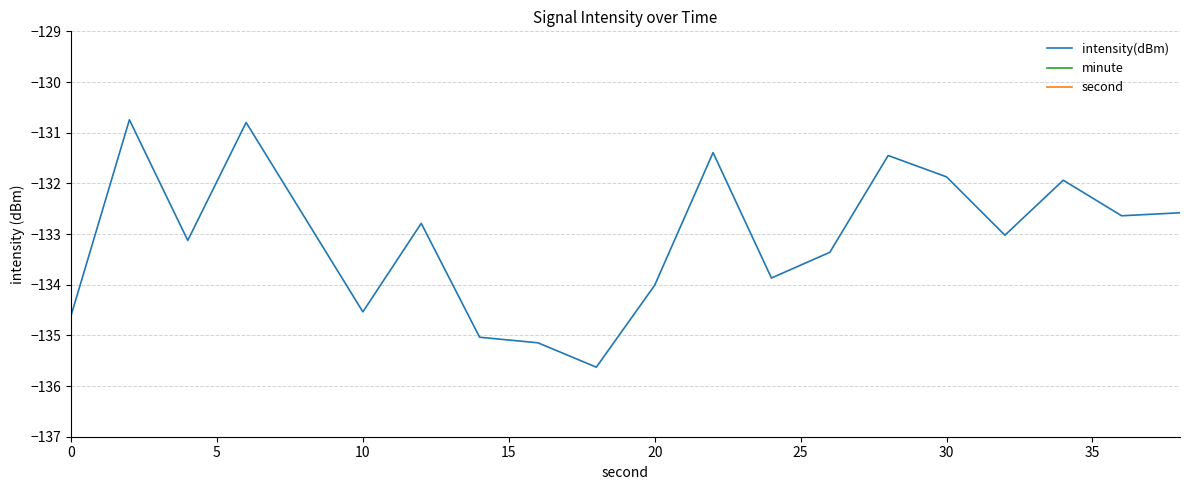

Reading left to right, extract all data points from this chart.

intensity(dBm): -134.6	-130.7	-133.1	-130.8	-132.7	-134.5	-132.8	-135.0	-135.1	-135.6	-134.0	-131.4	-133.9	-133.4	-131.5	-131.9	-133.0	-131.9	-132.6	-132.6
minute: 0.0	0.0	0.0	0.0	0.0	0.0	0.0	0.0	0.0	0.0	0.0	0.0	0.0	0.0	0.0	0.0	0.0	0.0	0.0	0.0
second: 0.0	2.0	4.0	6.0	8.0	10.0	12.0	14.0	16.0	18.0	20.0	22.0	24.0	26.0	28.0	30.0	32.0	34.0	36.0	38.0